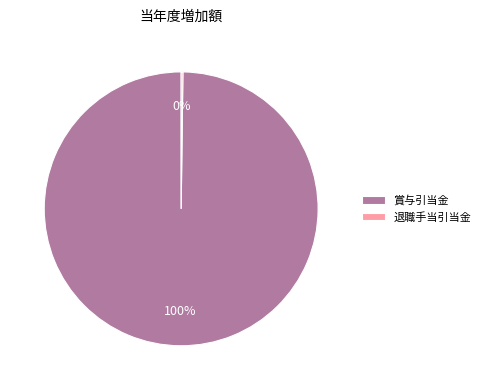

Which category has the biggest portion of the pie?

賞与引当金